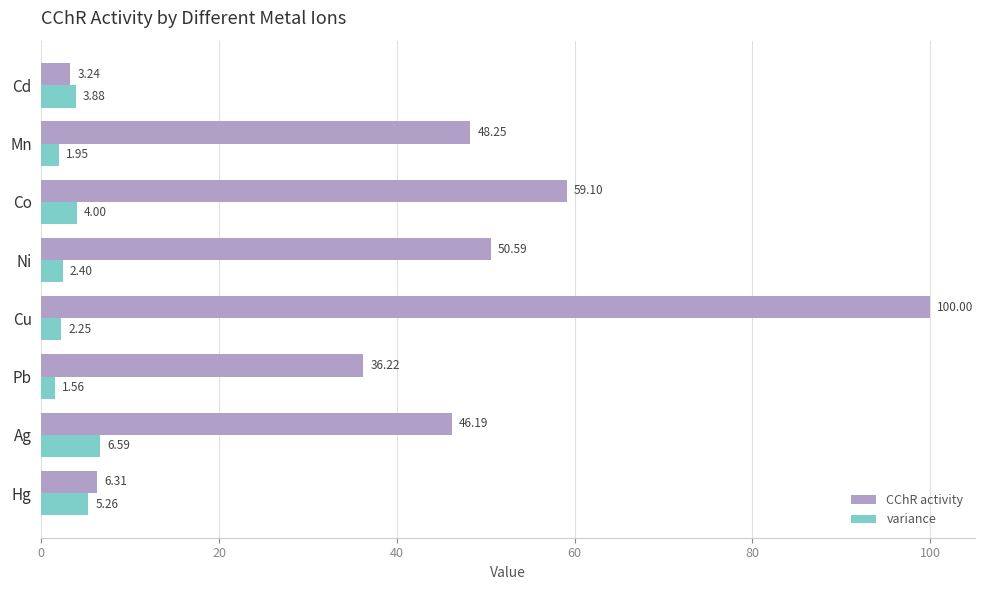

How many data points in variance are above 3?

4